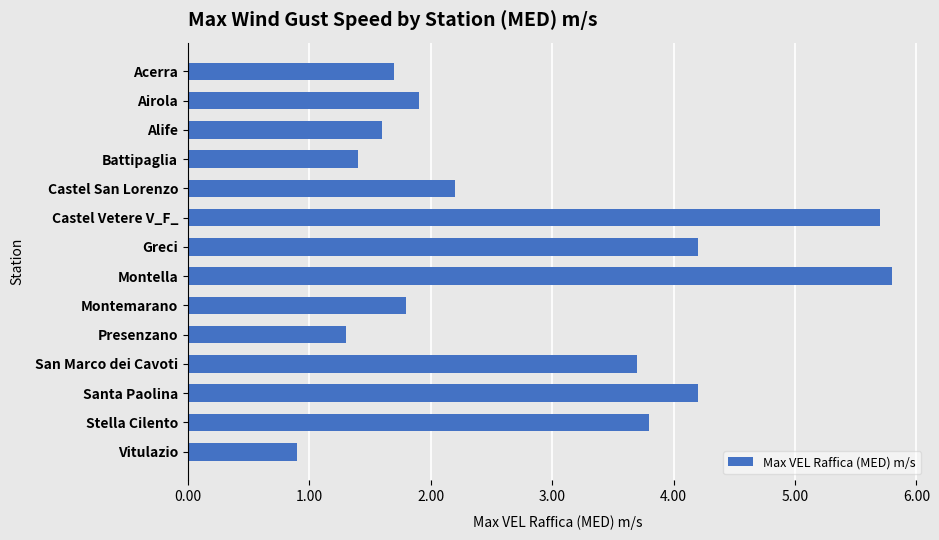

What position from the top is Acerra?

1